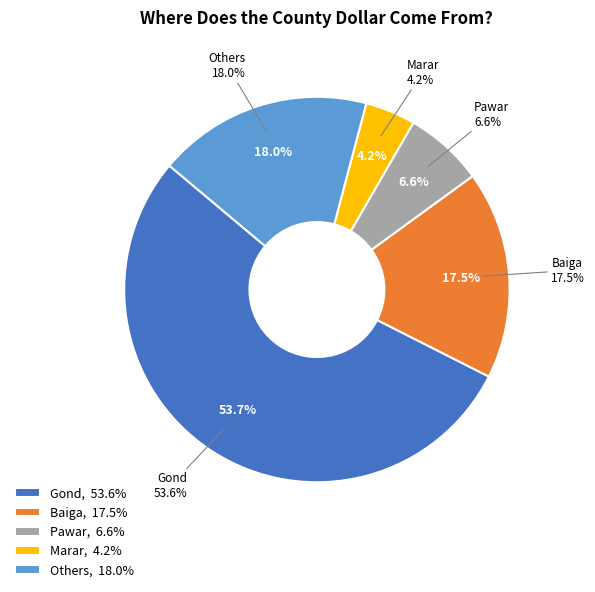

What is the ratio of the value at Others to the value at Gond?

0.3